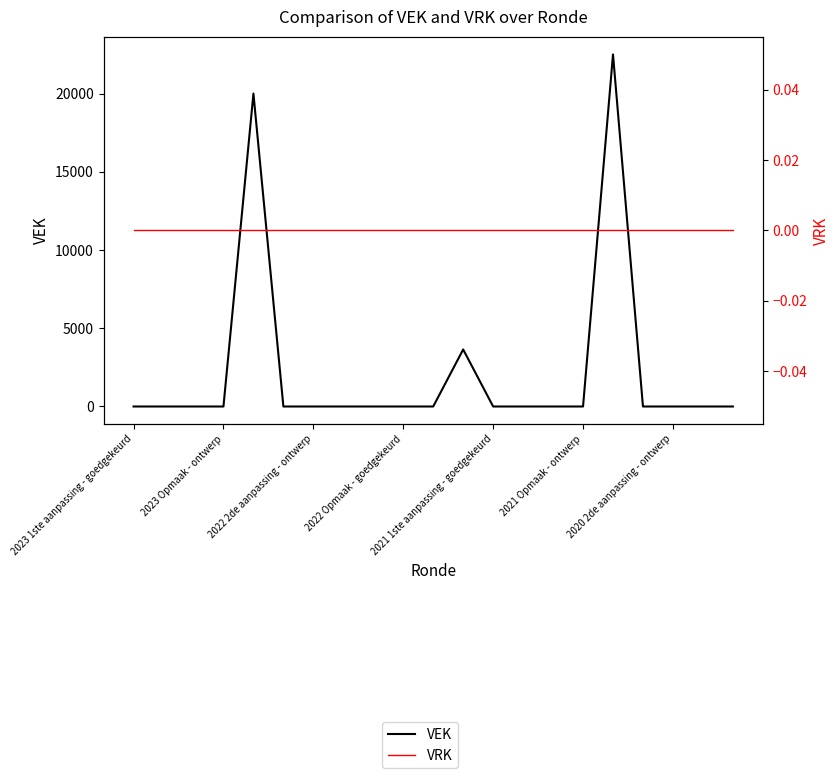

What are all the series names shown in the legend?

VEK, VRK